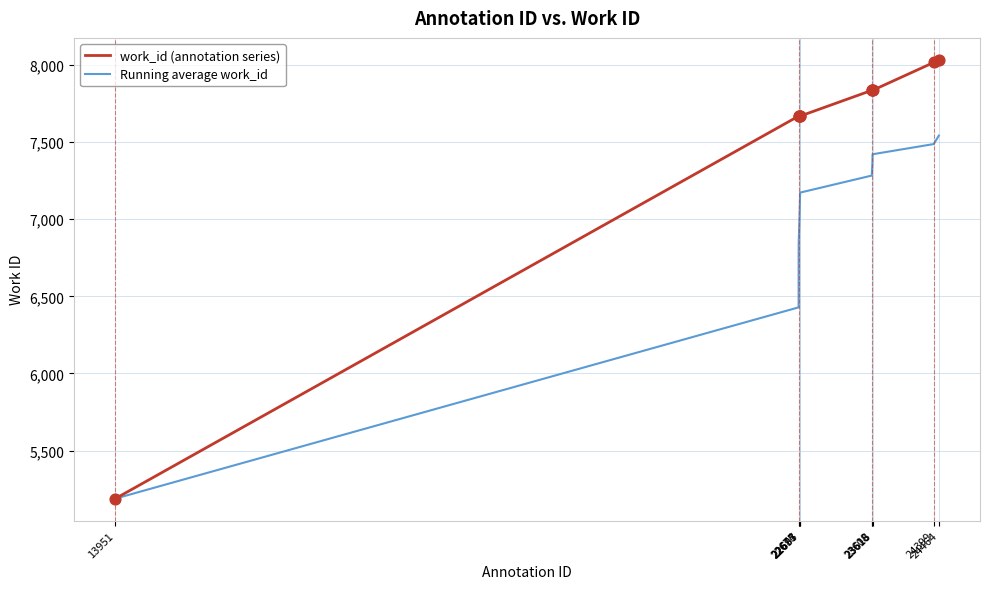

Is the value of Running average work_id at 24464 greater than the value of work_id (annotation series) at 13951?

Yes